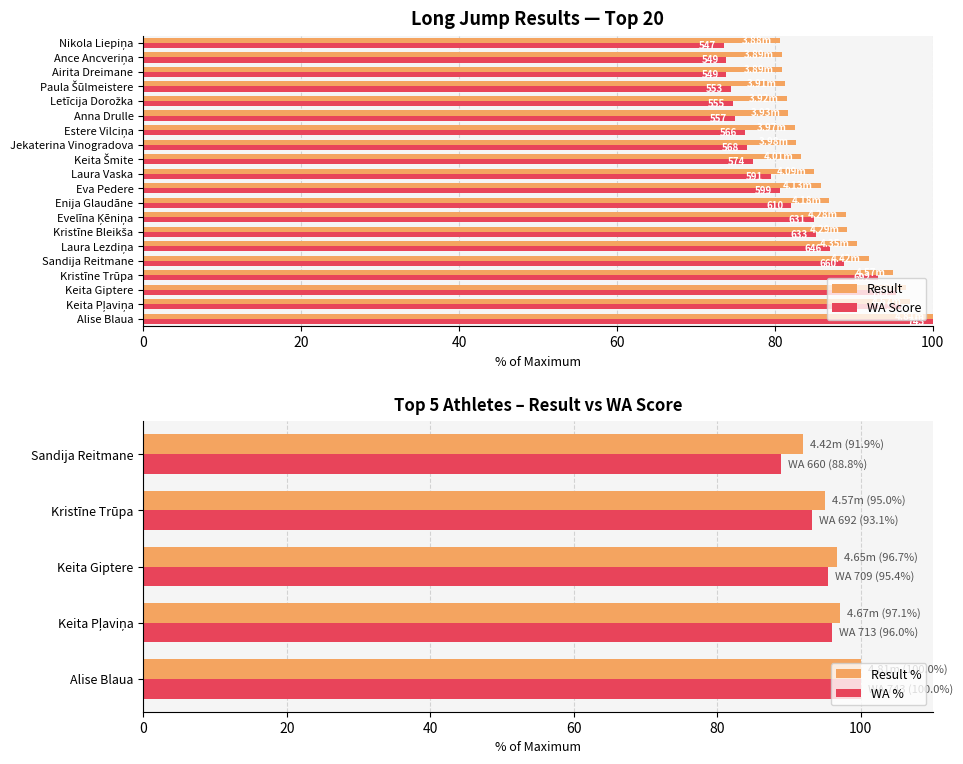

Reading right to left, transcribe all the data shown in this chart.

Result: Nikola Liepiņa=80.7	Ance Ancveriņa=80.9	Airita Dreimane=80.9	Paula Šūlmeistere=81.3	Letīcija Dorožka=81.5	Anna Drulle=81.7	Estere Vilciņa=82.5	Jekaterina Vinogradova=82.7	Keita Šmite=83.4	Laura Vaska=85.0	Eva Pedere=85.9	Enija Glaudāne=86.9	Evelīna Ķēniņa=89.0	Kristīne Bleikša=89.2	Laura Lezdiņa=90.4	Sandija Reitmane=91.9	Kristīne Trūpa=95.0	Keita Giptere=96.7	Keita Pļaviņa=97.1	Alise Blaua=100.0
WA: Nikola Liepiņa=73.6	Ance Ancveriņa=73.9	Airita Dreimane=73.9	Paula Šūlmeistere=74.4	Letīcija Dorožka=74.7	Anna Drulle=75.0	Estere Vilciņa=76.2	Jekaterina Vinogradova=76.4	Keita Šmite=77.3	Laura Vaska=79.5	Eva Pedere=80.6	Enija Glaudāne=82.1	Evelīna Ķēniņa=84.9	Kristīne Bleikša=85.2	Laura Lezdiņa=86.9	Sandija Reitmane=88.8	Kristīne Trūpa=93.1	Keita Giptere=95.4	Keita Pļaviņa=96.0	Alise Blaua=100.0